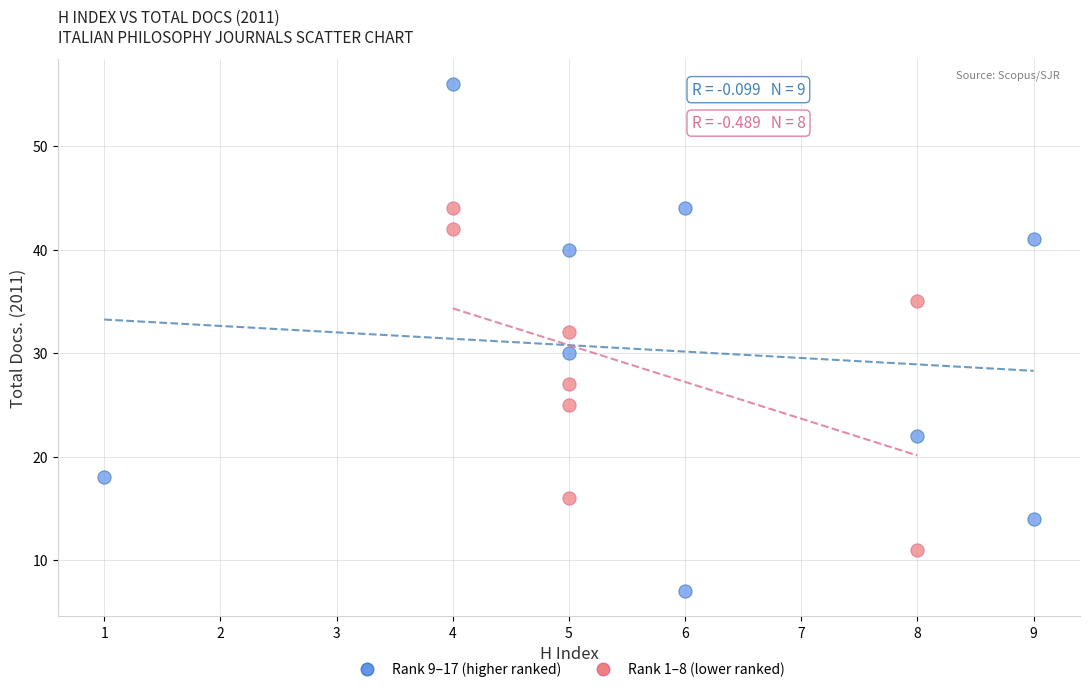

Which series contains the highest Y value?

Rank 9–17 (higher ranked)